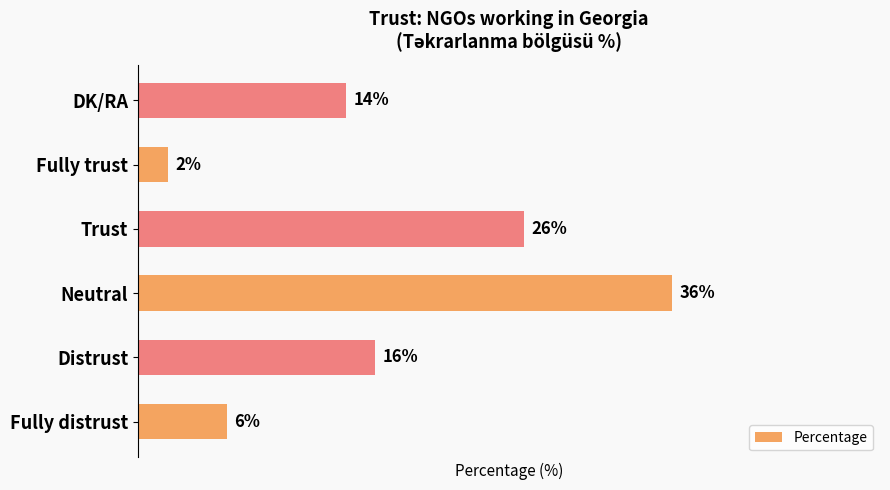

Which category has the highest value across all series?

Neutral